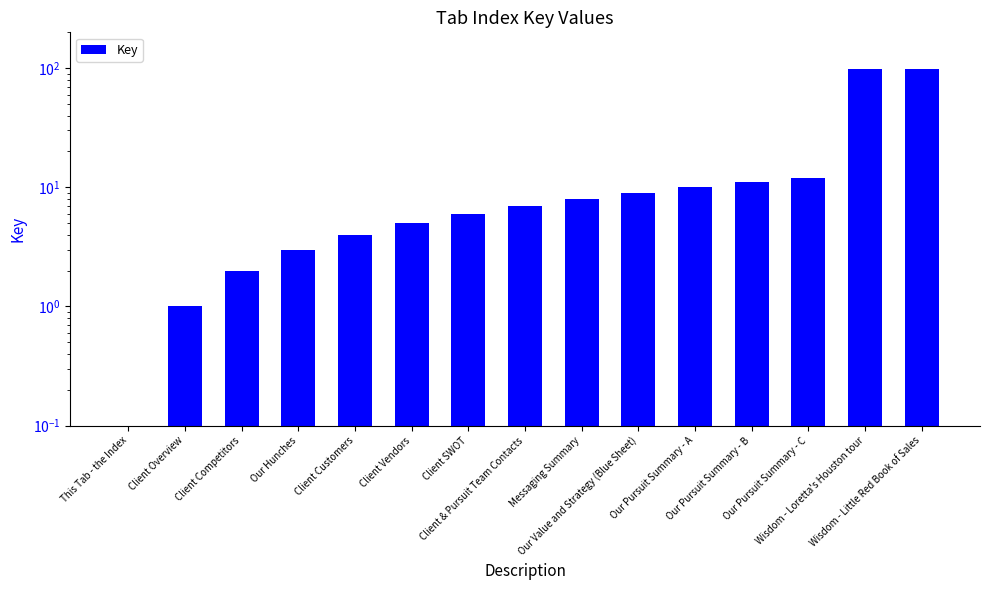

Read the value at Our Value and Strategy (Blue Sheet), to the nearest 10.

10